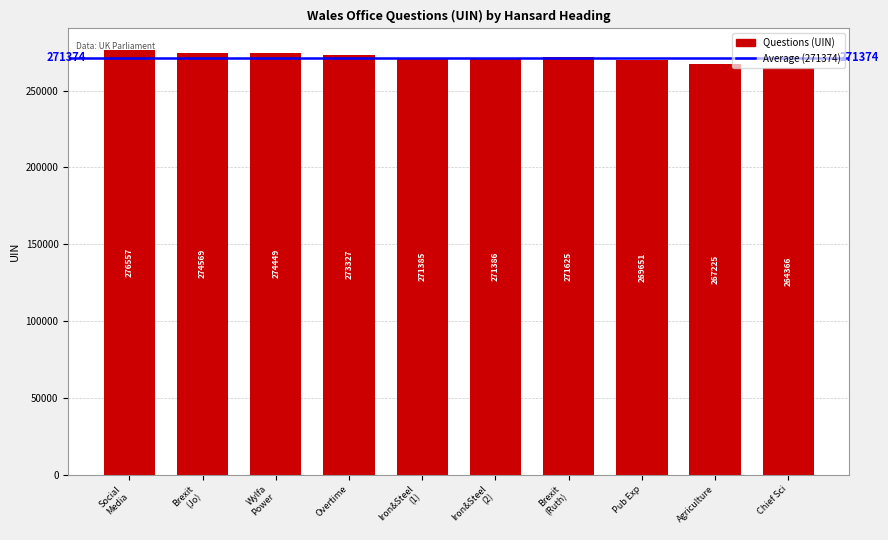

Count the number of categories in the chart.

10